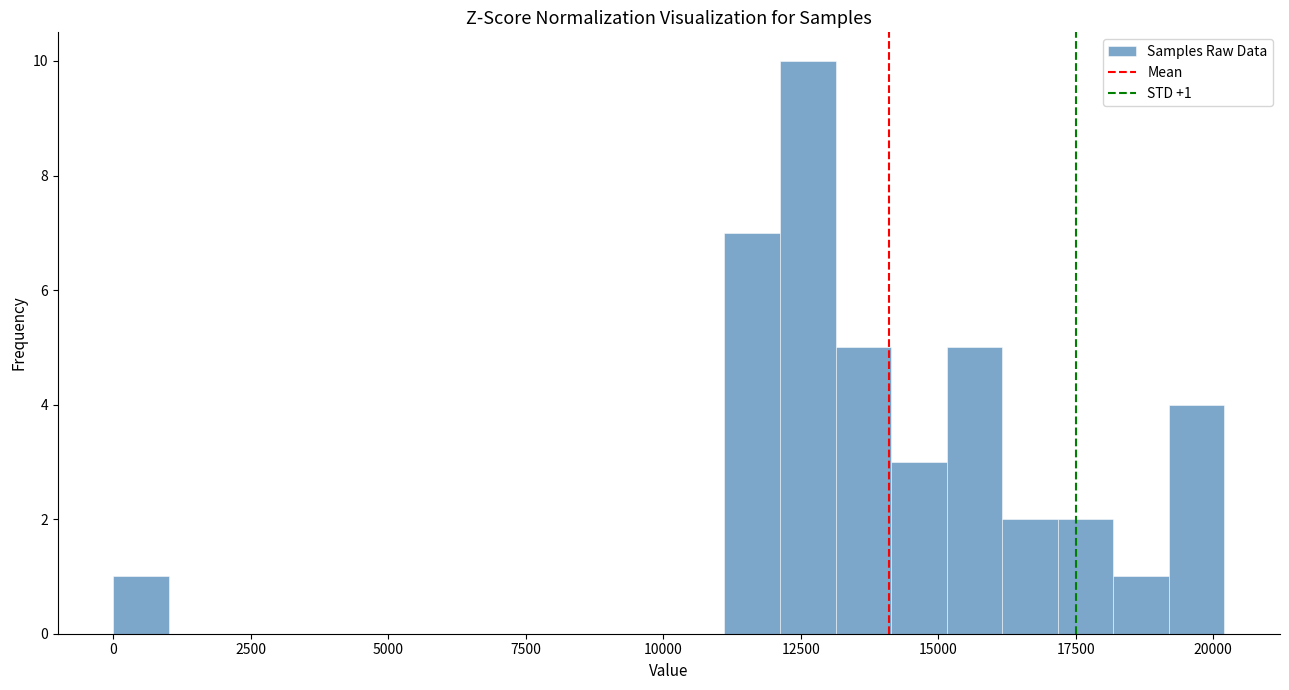

Read against the x-axis, roughly where is the centre of the tallest bar?

12500